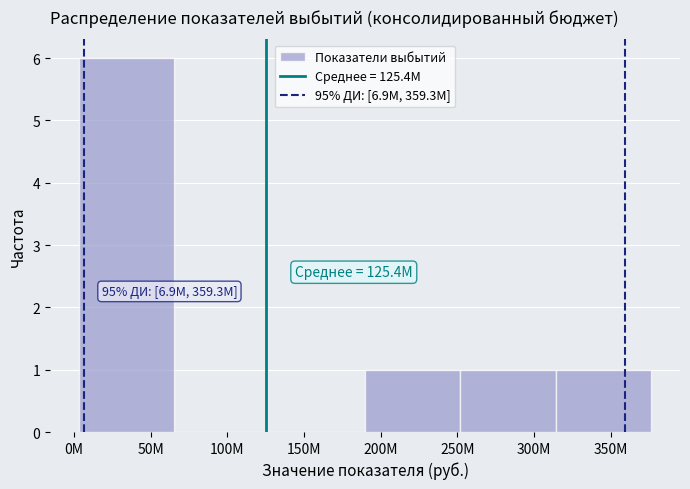

Reading right to left, what are all the values shown in this chart?

350M=1	300M=1	200M=1	150M=0	100M=0	50M=6